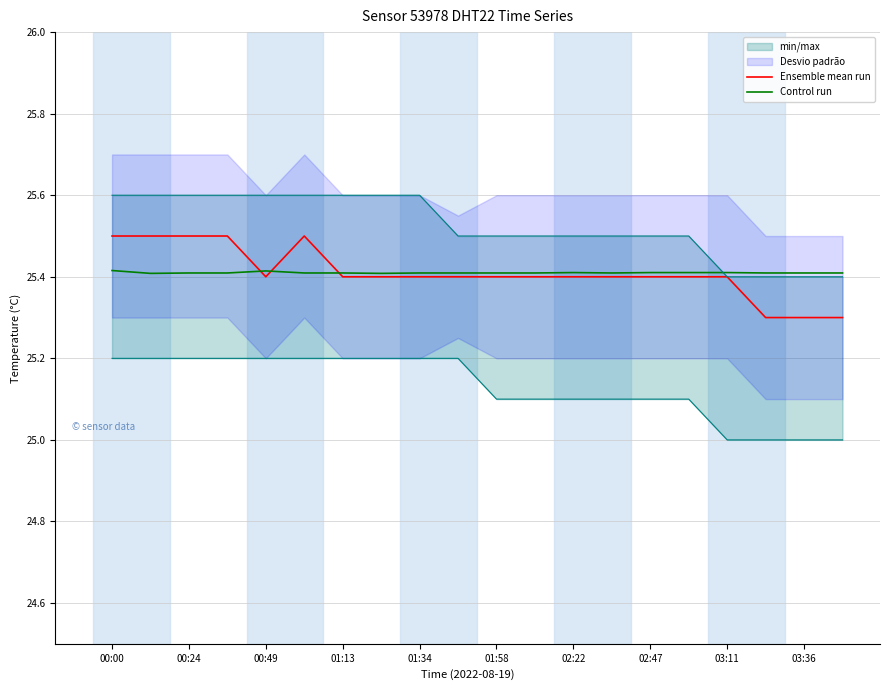

Which series has the largest total across all categories?

Ensemble mean run